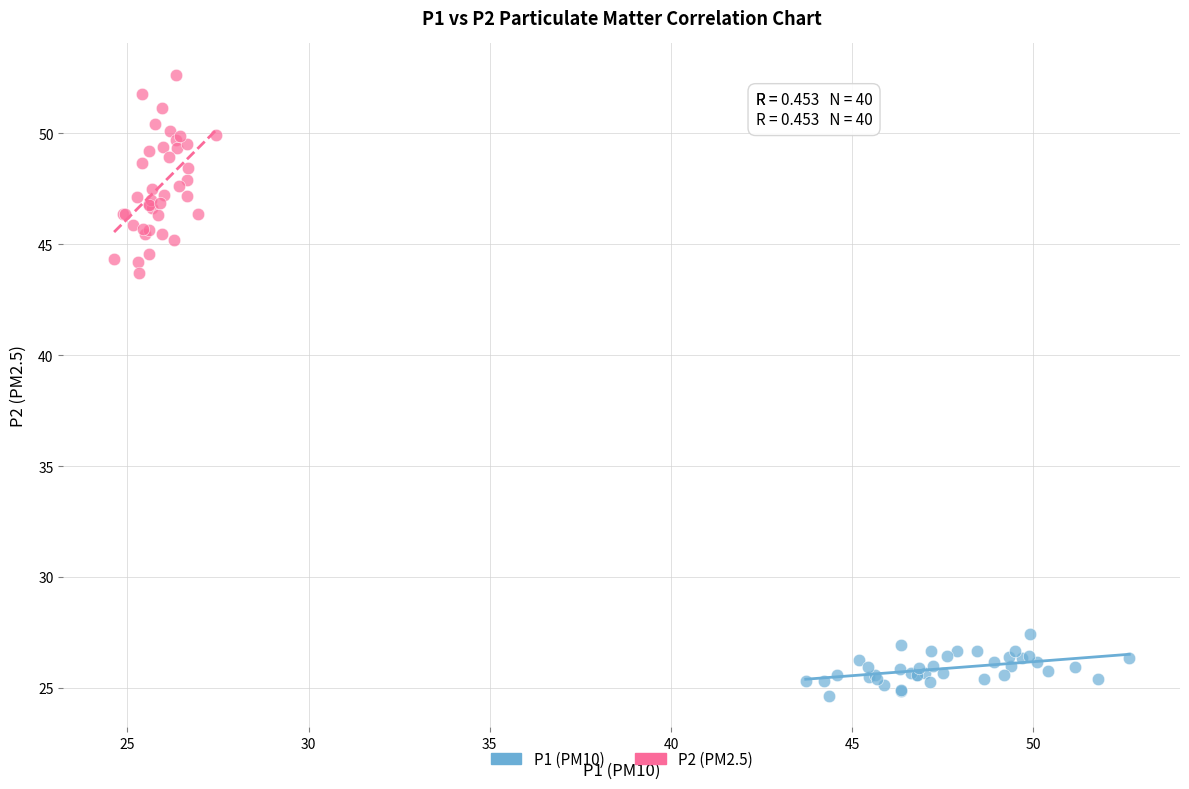

Which series reaches the minimum Y coordinate?

P1 (PM10)